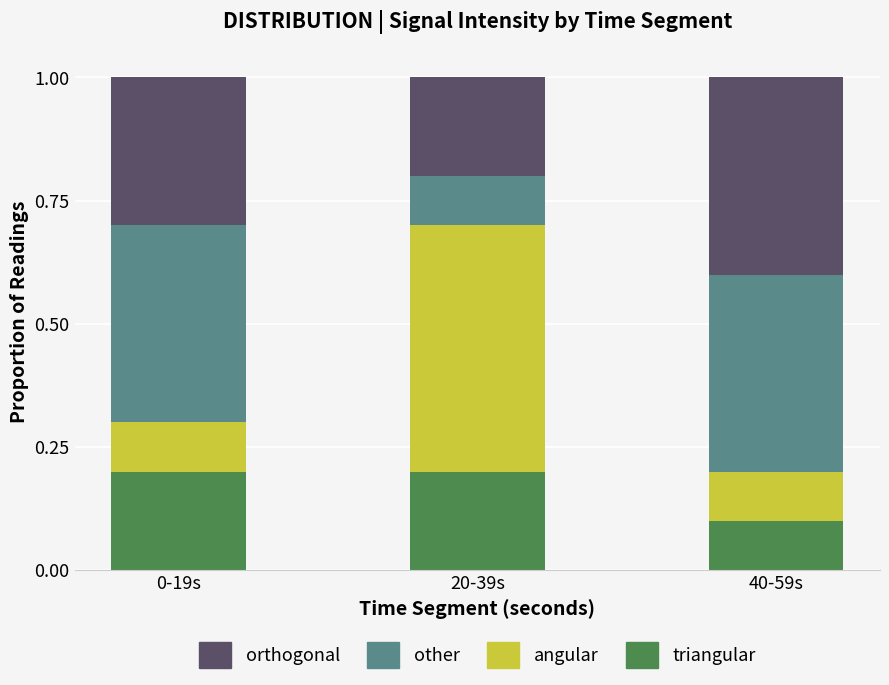

What is the total value across all series at 40-59s?

1.0